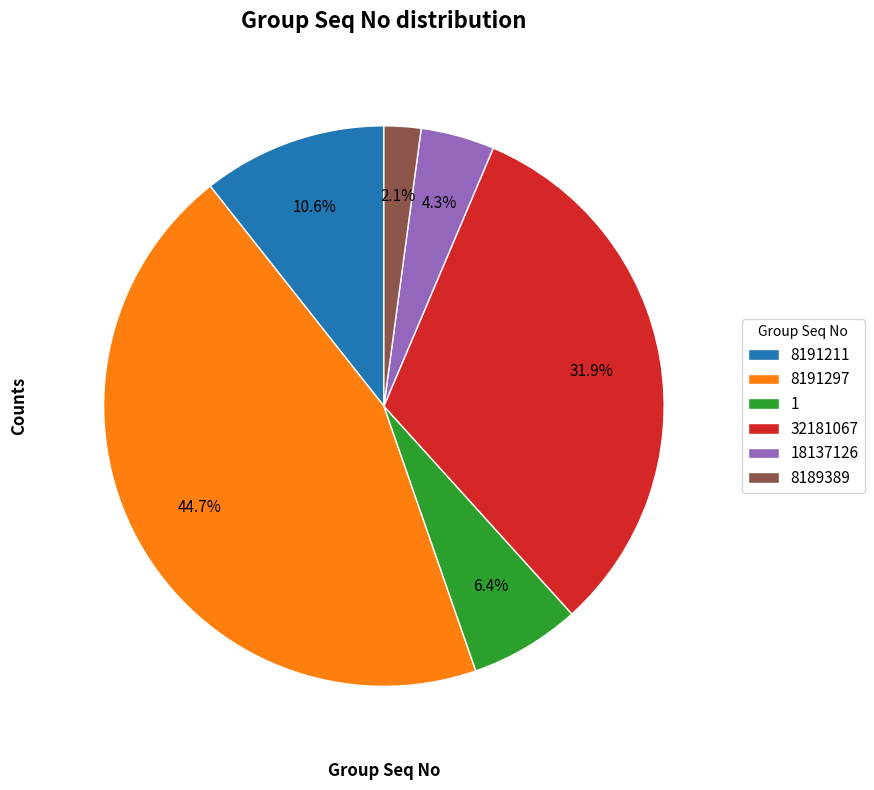

Is it true that 8191211 is 11% of the pie?

True